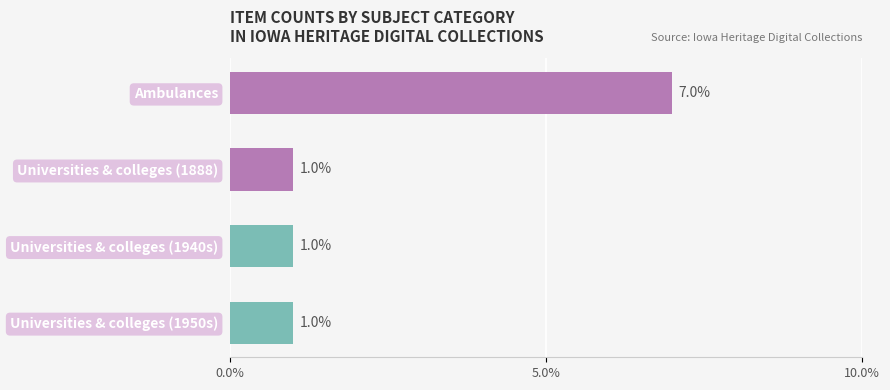

Which category has the highest value across all series?

Ambulances